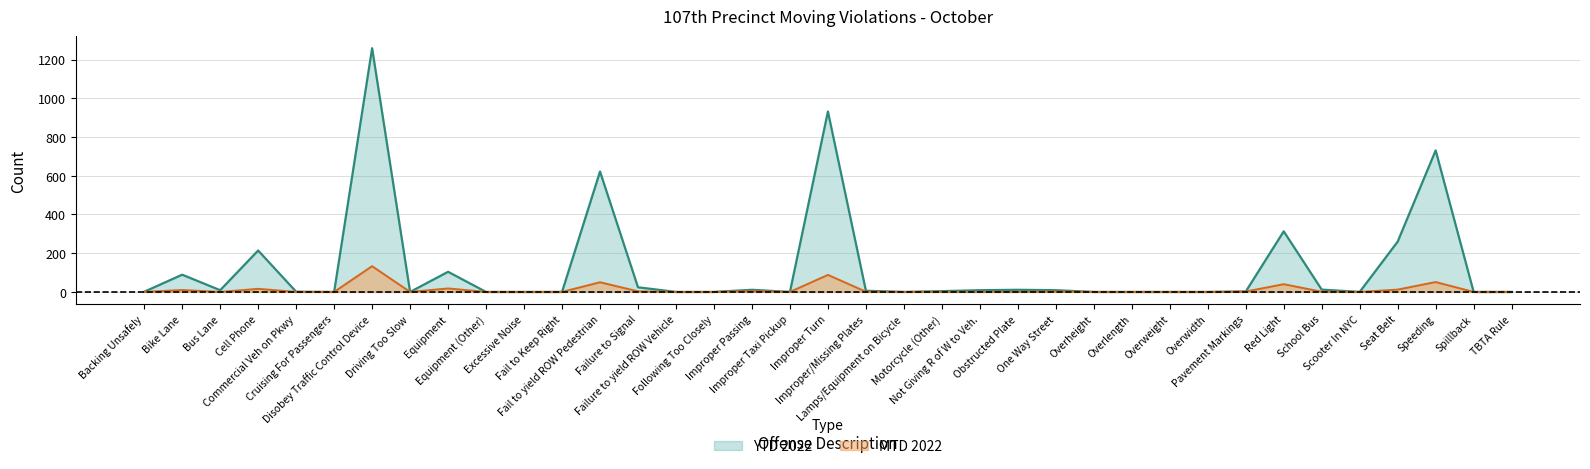

Rank the categories by YTD 2022 value from highest to lowest.

Disobey Traffic Control Device, Improper Turn, Speeding, Fail to yield ROW Pedestrian, Red Light, Seat Belt, Cell Phone, Equipment, Bike Lane, Failure to Signal, School Bus, Improper Passing, Obstructed Plate, Bus Lane, Not Giving R of W to Veh., One Way Street, Improper/Missing Plates, Motorcycle (Other), Pavement Markings, Backing Unsafely, Commercial Veh on Pkwy, Cruising For Passengers, Driving Too Slow, Equipment (Other), Excessive Noise, Fail to Keep Right, Failure to yield ROW Vehicle, Following Too Closely, Improper Taxi Pickup, Lamps/Equipment on Bicycle, Overheight, Overlength, Overweight, Overwidth, Scooter In NYC, Spillback, TBTA Rule